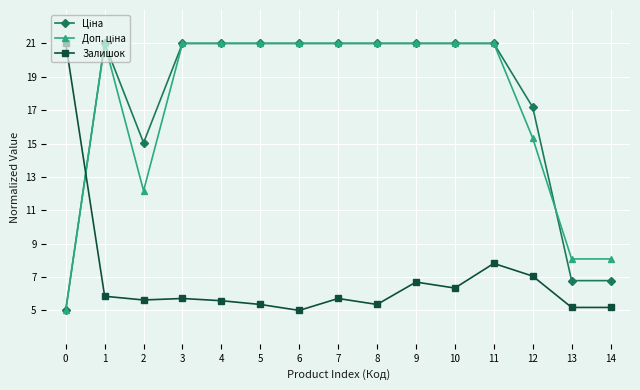

Does the chart have visible grid lines?

Yes